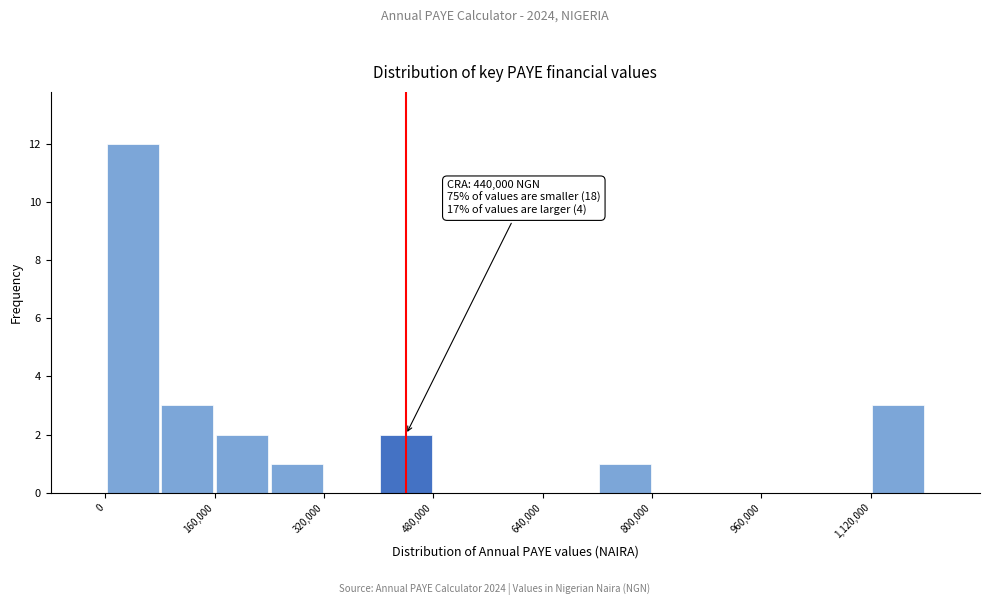

Over which range of the x-axis is the bar tallest?

0 to 80000